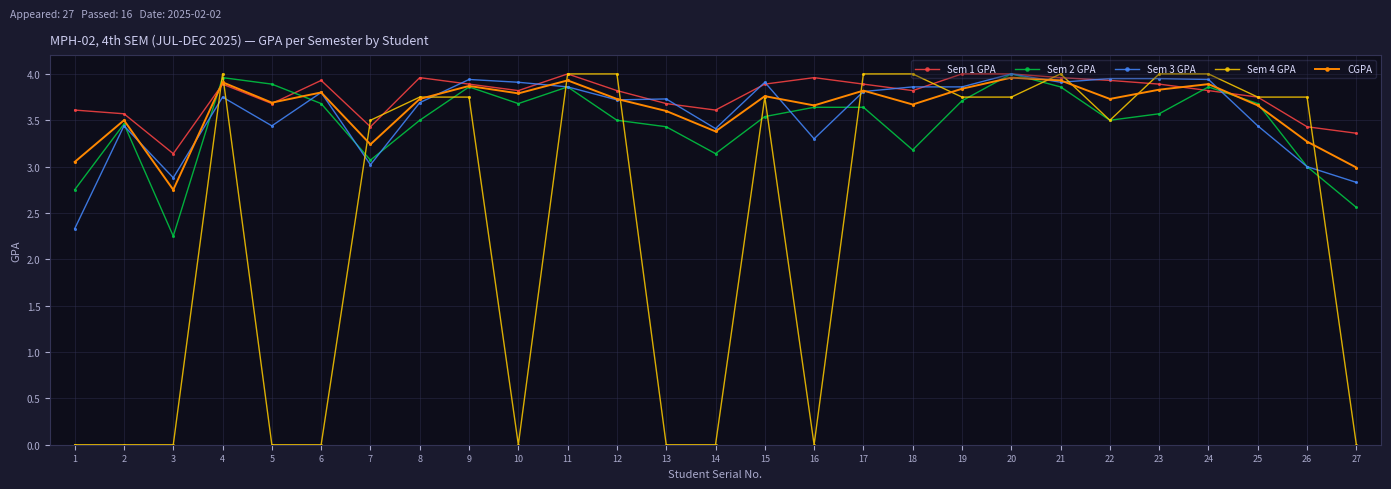

At which label is CGPA closest to 3?

27